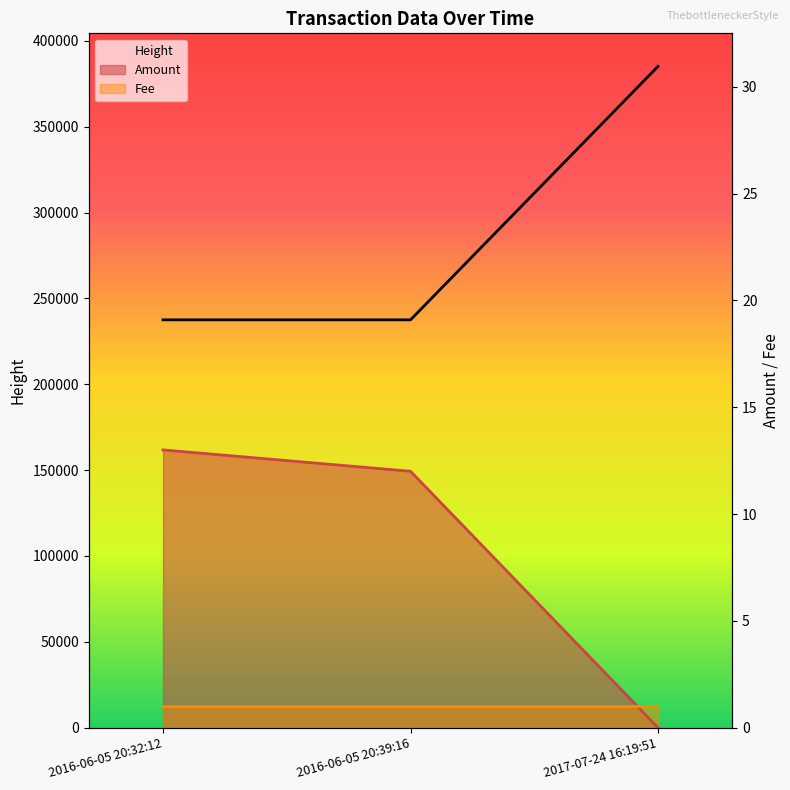

What is the greatest value displayed?

385157